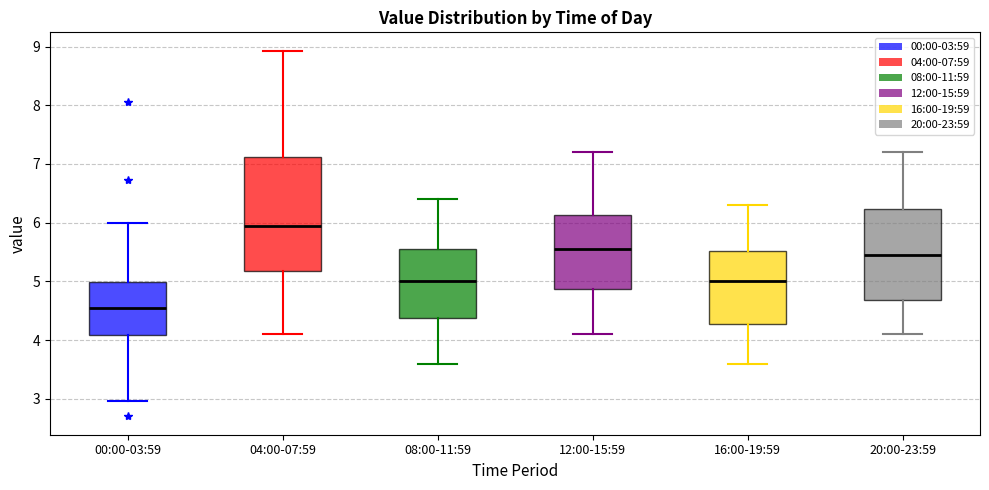

Reading left to right, read every box against the y-axis: the position of its median line, the range the box covers, and the ends of its whiskers. The values are not printed on the chart, so give them approximately, as read against the axis.

00:00-03:59: median 4.6, box 4.1 to 5.0, whiskers 3.0 to 6.0
04:00-07:59: median 5.9, box 5.2 to 7.1, whiskers 4.1 to 8.9
08:00-11:59: median 5.0, box 4.4 to 5.6, whiskers 3.6 to 6.4
12:00-15:59: median 5.6, box 4.9 to 6.1, whiskers 4.1 to 7.2
16:00-19:59: median 5.0, box 4.3 to 5.5, whiskers 3.6 to 6.3
20:00-23:59: median 5.5, box 4.7 to 6.2, whiskers 4.1 to 7.2